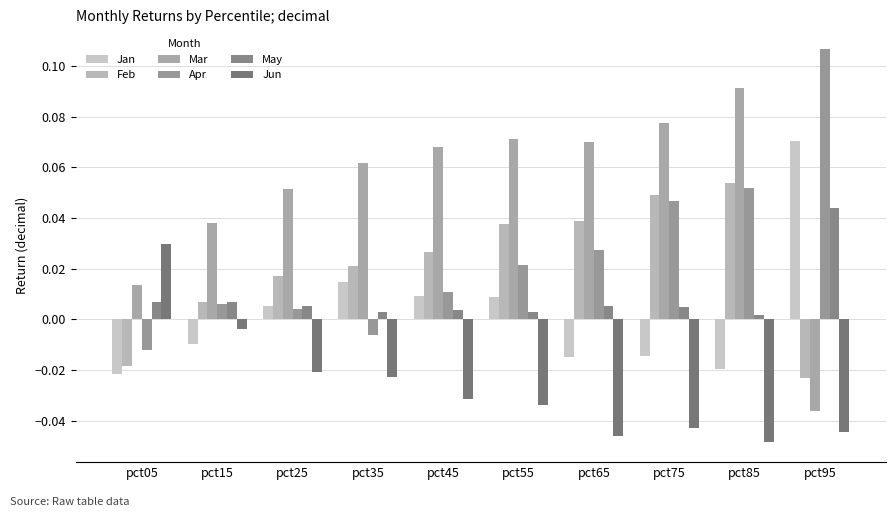

At which category is the sum across all series the highest?

pct85